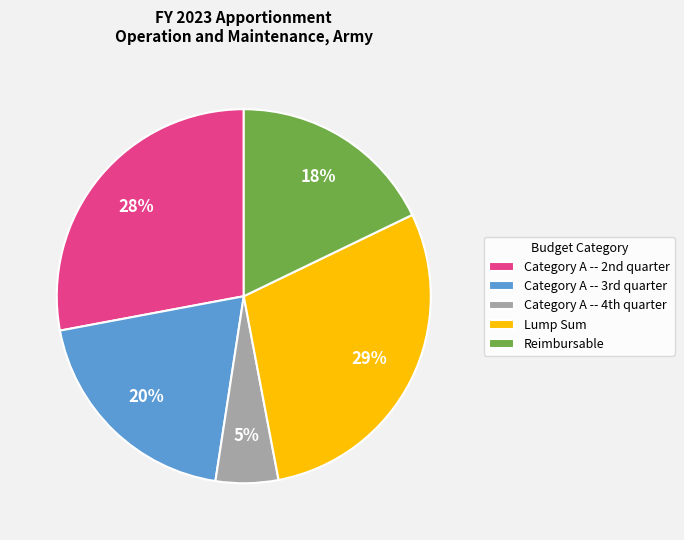

How many slices are in this pie chart?

5